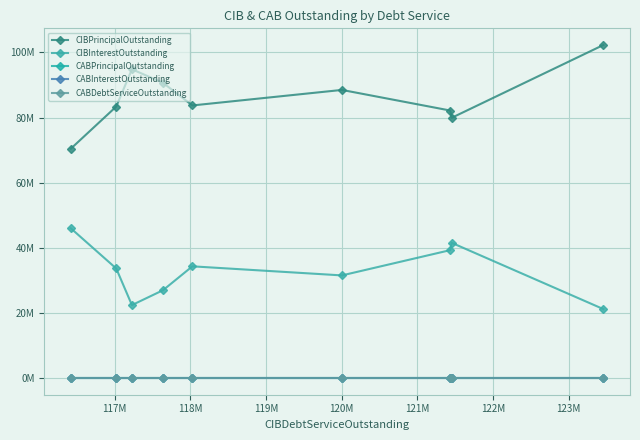

What is the maximum value shown in the chart?

102280000.0